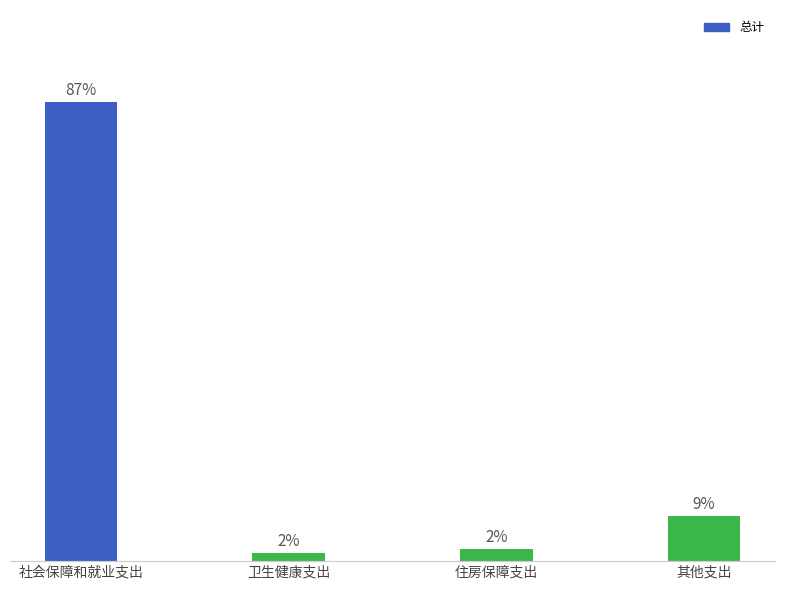

Does the chart contain any negative values?

No